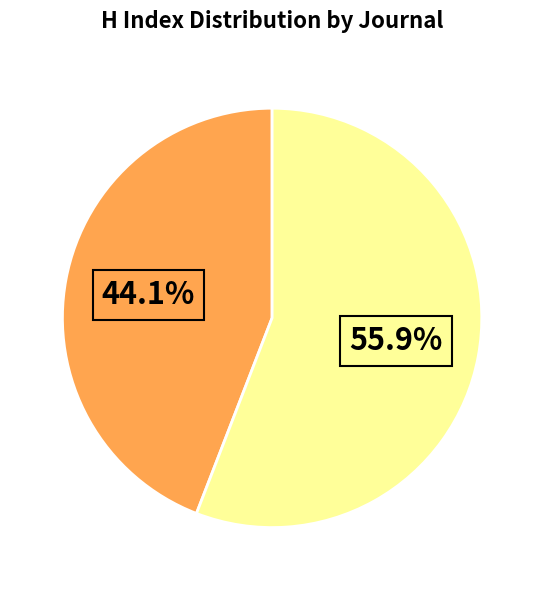

Is there any slice that represents more than half of the pie?

Yes